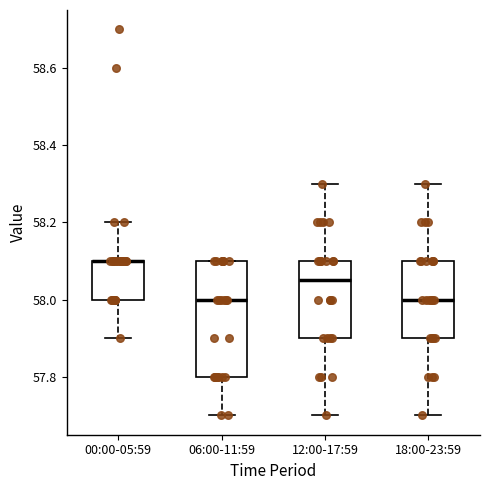

Reading left to right, read every box against the y-axis: the position of its median line, the range the box covers, and the ends of its whiskers. The values are not printed on the chart, so give them approximately, as read against the axis.

00:00-05:59: median 58.10 (drawn on the box's upper edge), box 58.00 to 58.10, whiskers 57.90 to 58.20
06:00-11:59: median 58.00, box 57.80 to 58.10, whiskers 57.70 to 58.10
12:00-17:59: median 58.06, box 57.90 to 58.10, whiskers 57.70 to 58.30
18:00-23:59: median 58.00, box 57.90 to 58.10, whiskers 57.70 to 58.30